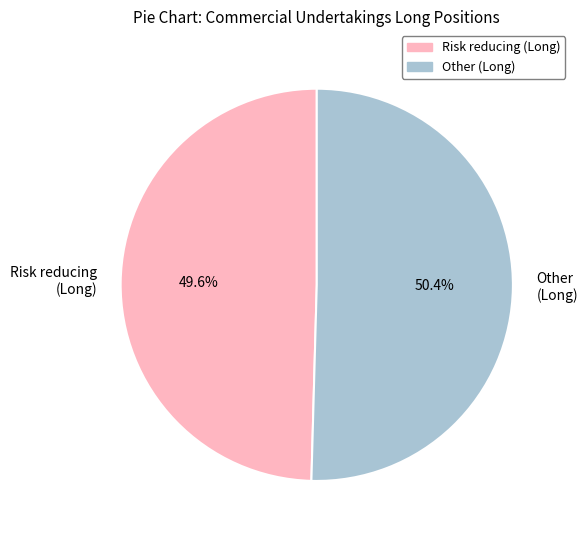

What portion of the pie excludes Other (Long)?

49.6%